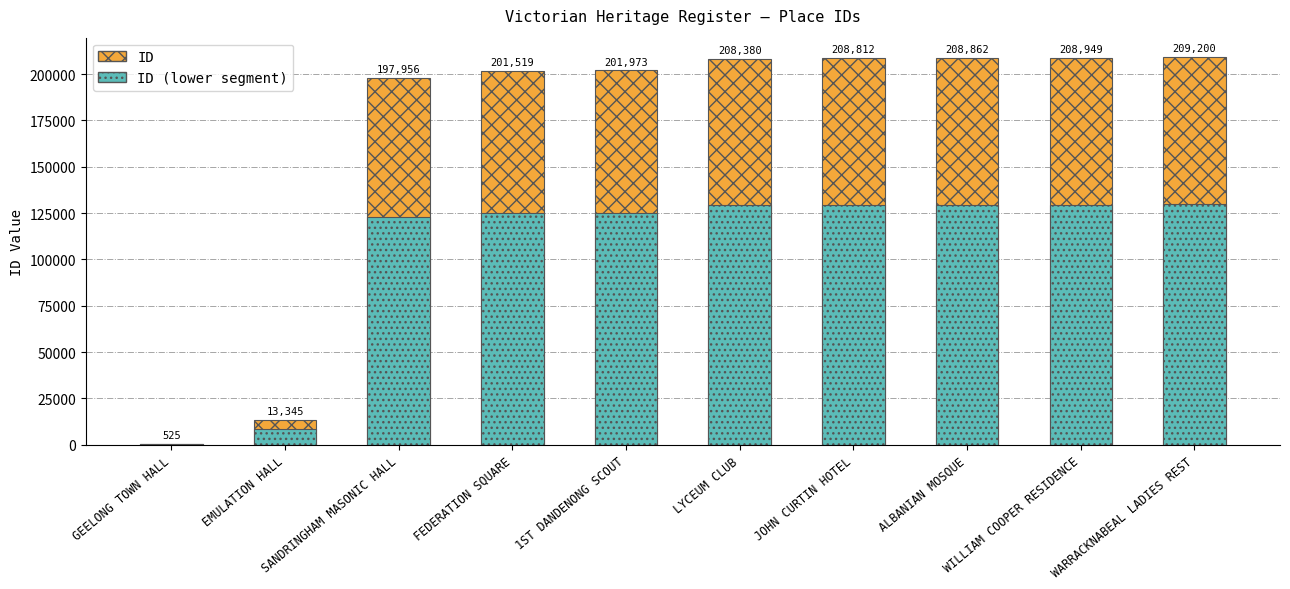

What position from the left is WARRACKNABEAL LADIES REST?

10